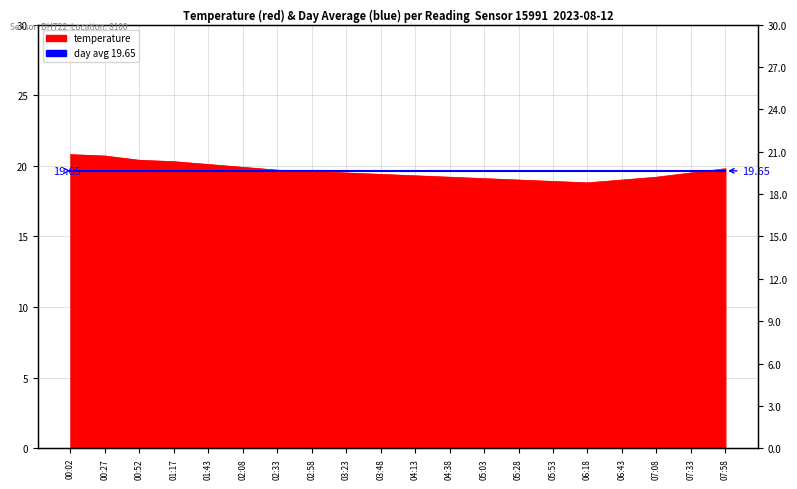

Where does the data first go above 19?

00:02